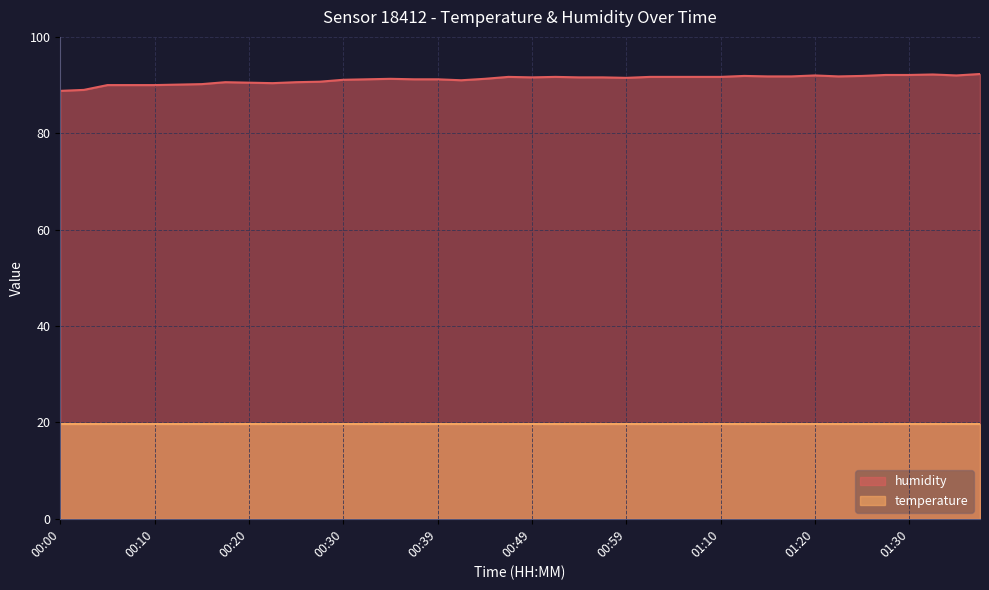

True or false: the data has more than 1 interior local peaks.

True